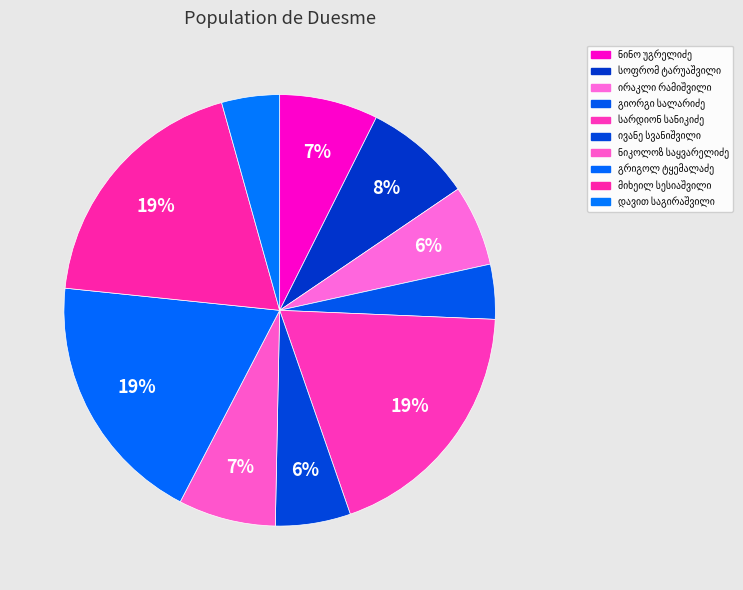

How many segments does this pie chart have?

10